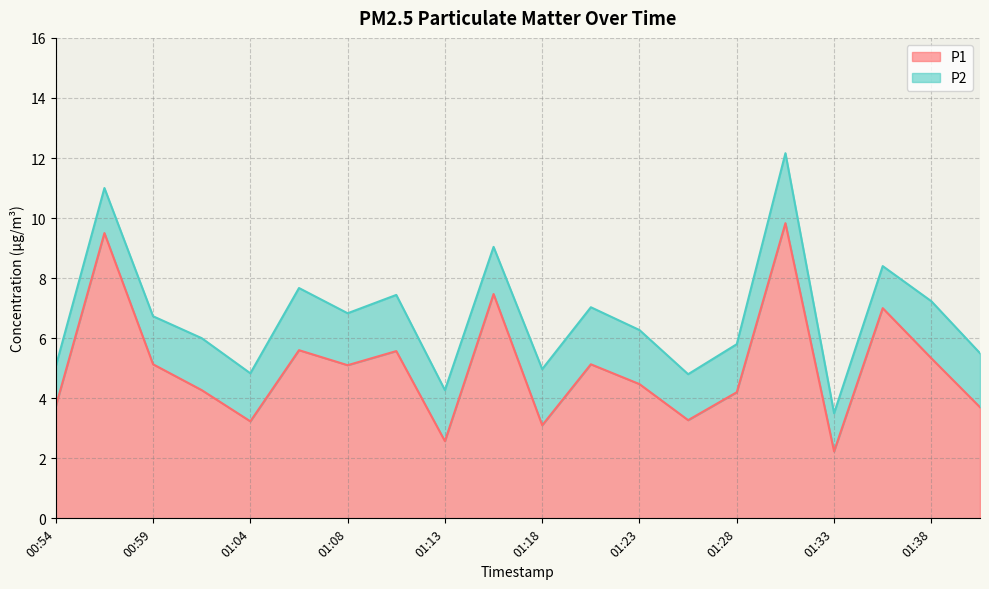

How many categories are shown in the chart?

20